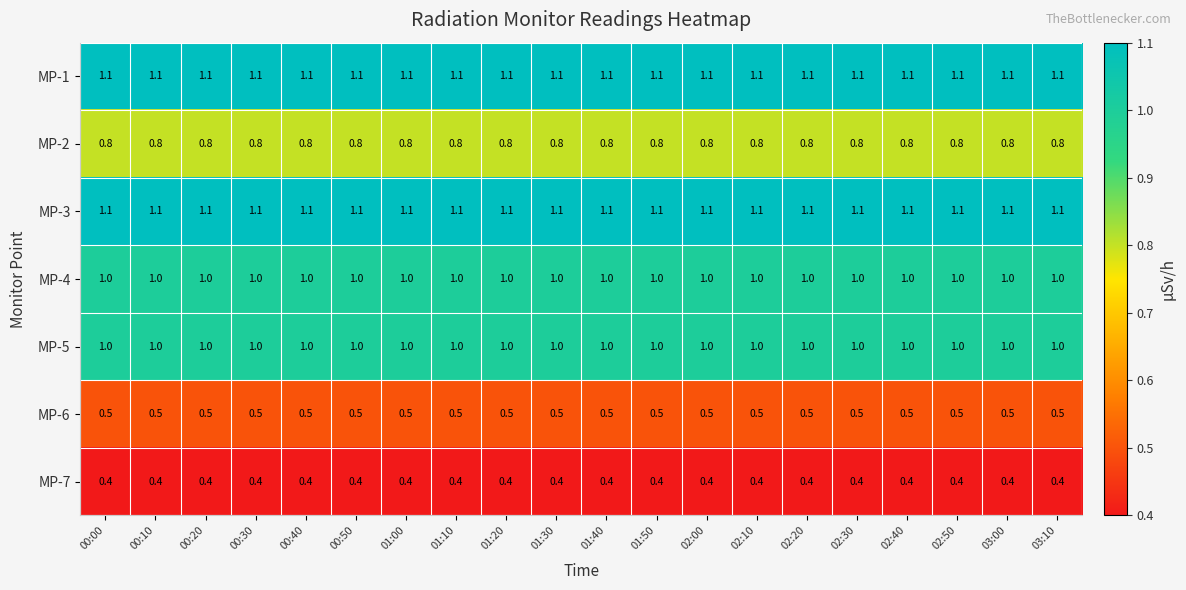

What is the lowest value of the MP-2 series?

0.8